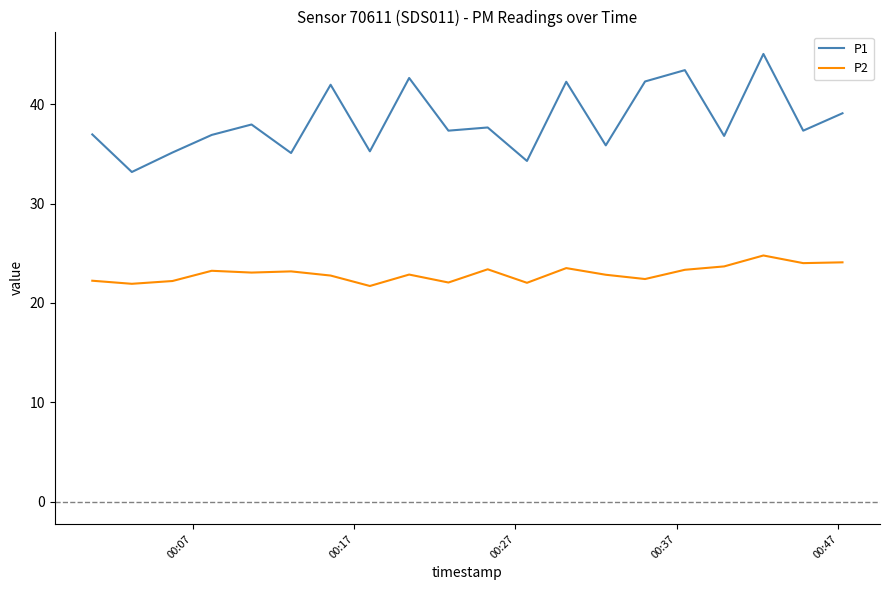

Does the chart display data point markers on the line(s)?

No